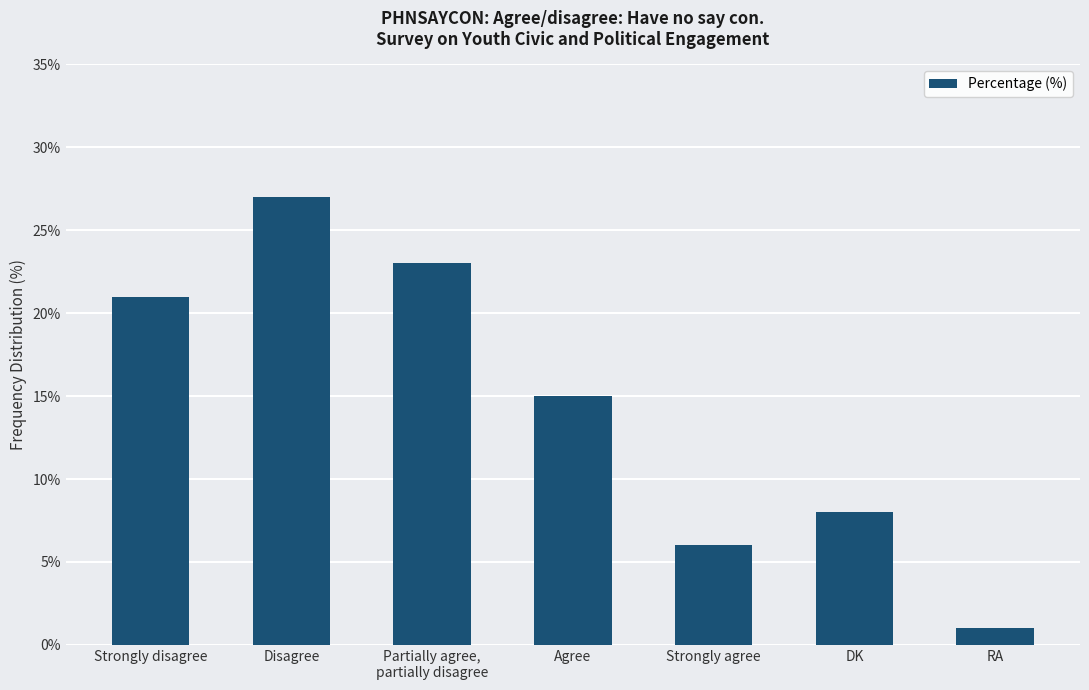

How many bars are there in total?

7